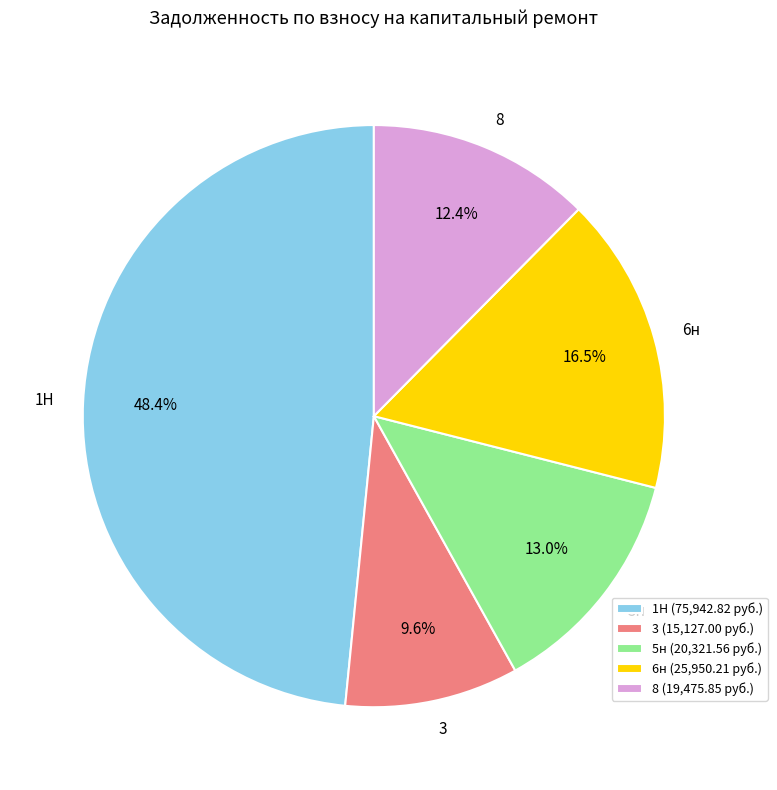

How much of the chart is everything except 6н?

83.5%